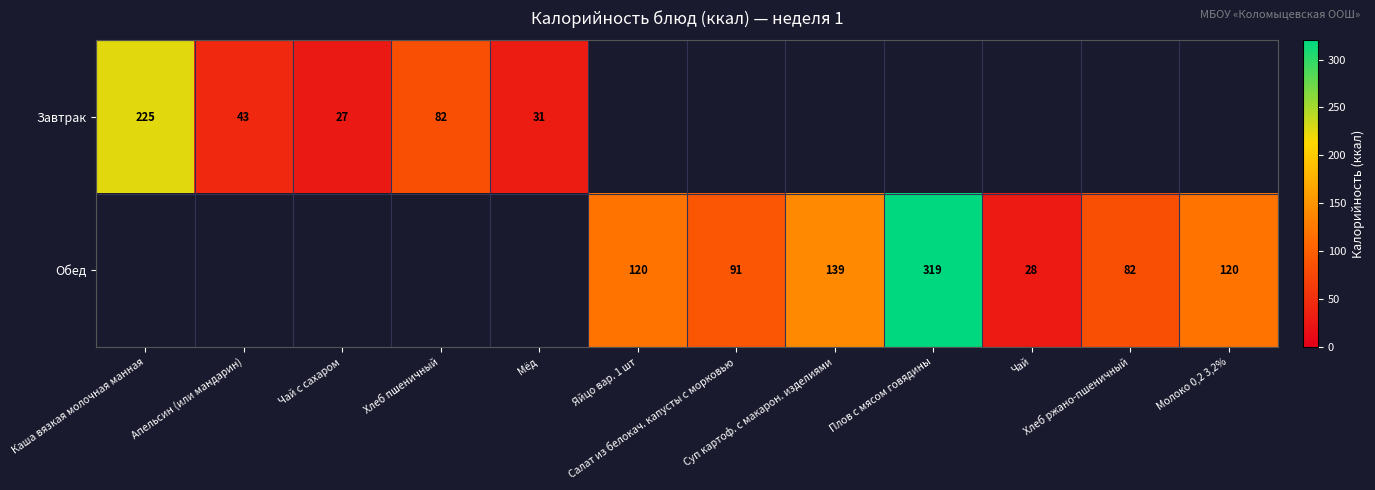

The value of Обед at Яйцо вар. 1 шт is 120.0. True or false?

True